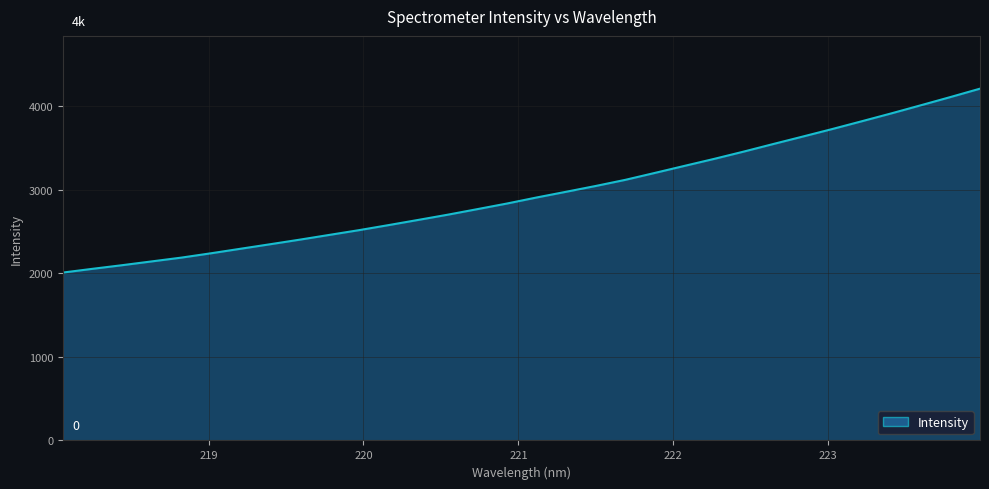

What is the minimum value shown in the chart?

2007.6